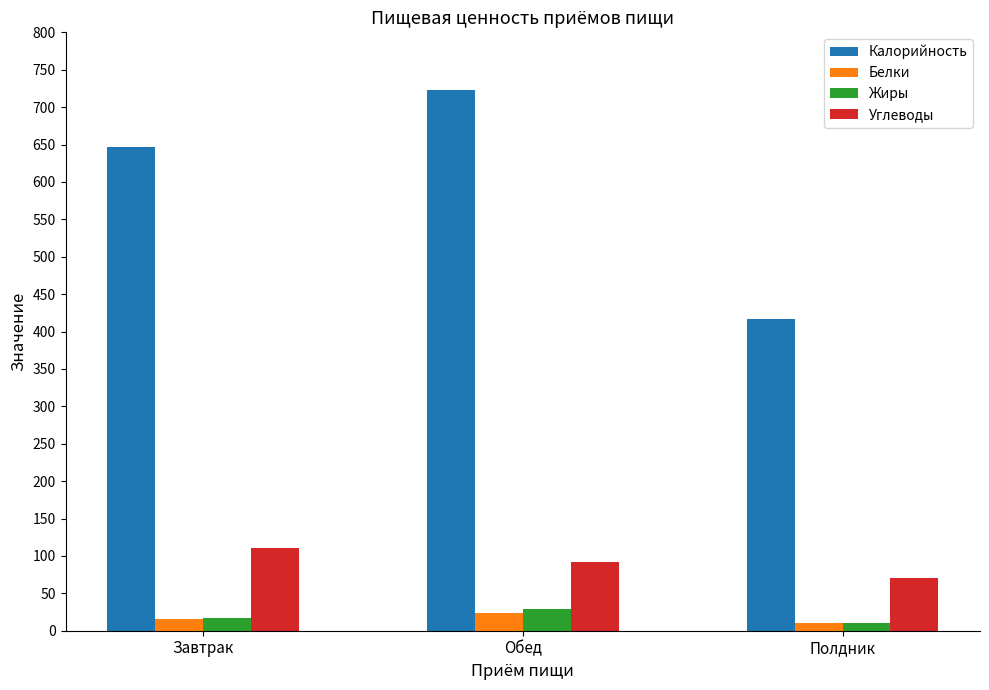

Which label corresponds to the largest value in the chart?

Обед